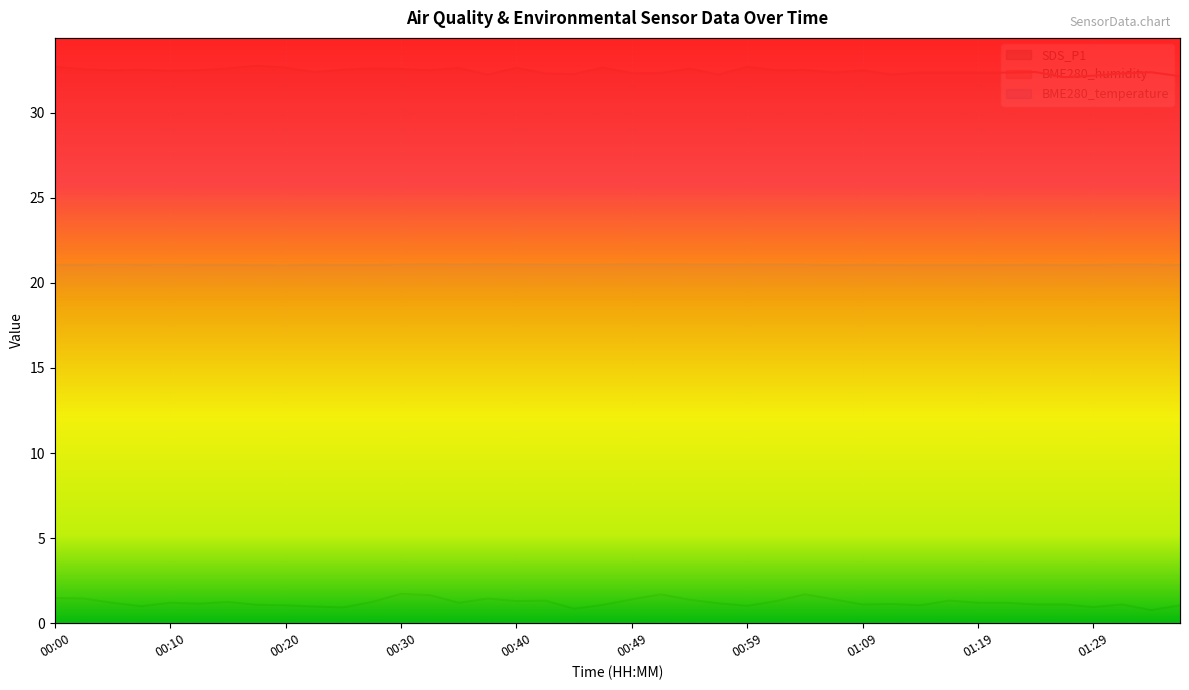

Which label corresponds to the smallest value in the chart?

01:33